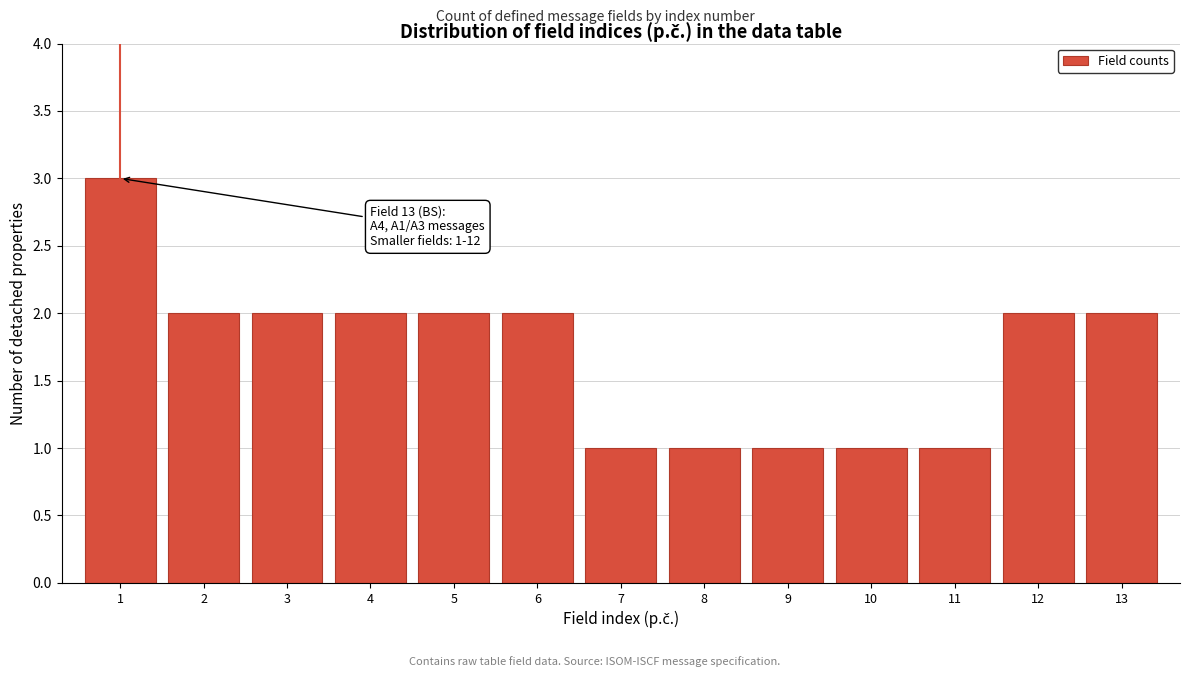

Reading left to right, what are all the values shown in this chart?

3	2	2	2	2	2	1	1	1	1	1	2	2